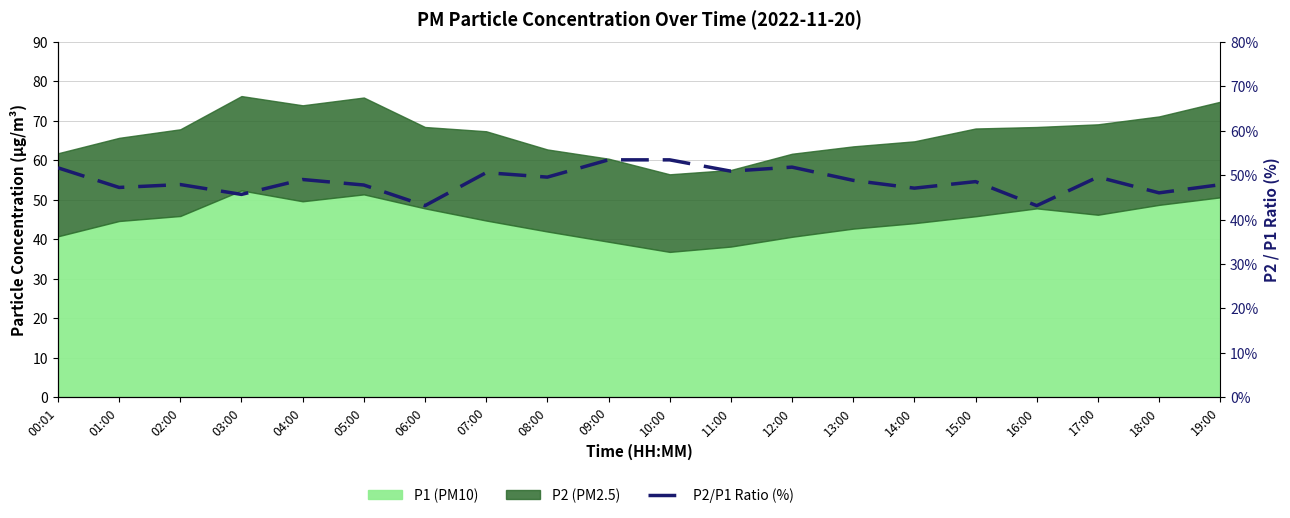

Does the chart have visible grid lines?

Yes